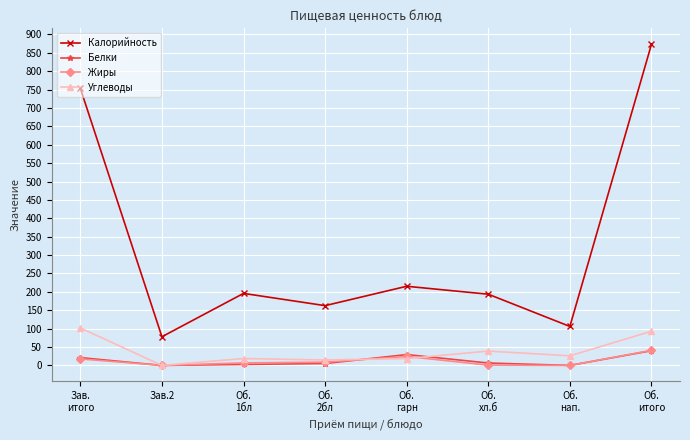

True or false: Белки and Калорийность cross at least once.

False